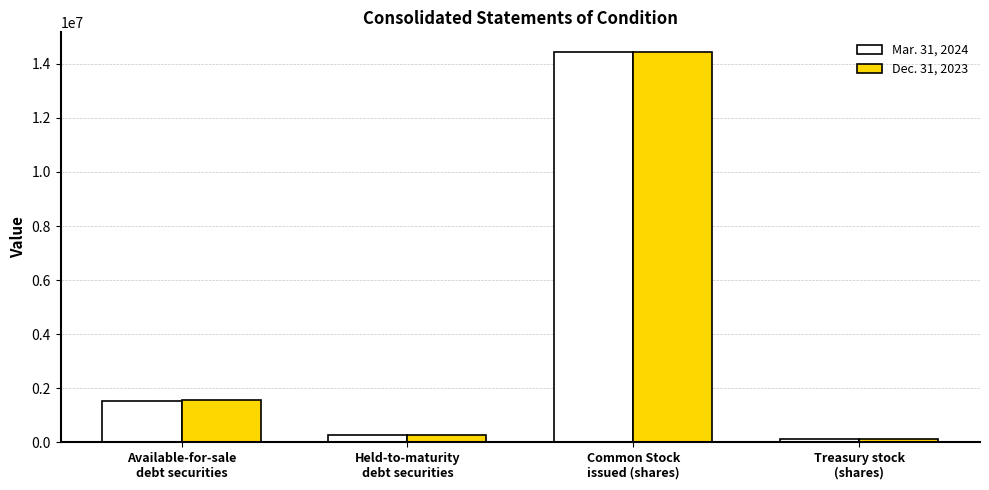

What are all the series names shown in the legend?

Mar. 31, 2024, Dec. 31, 2023